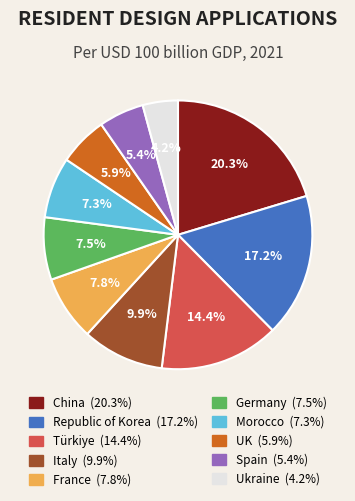

To the nearest percent, what portion does Republic of Korea represent?

17%